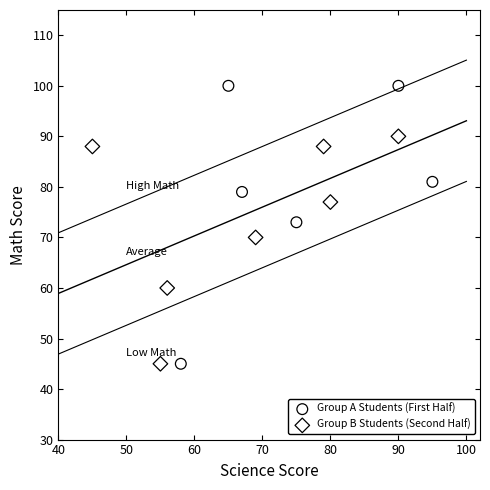

Which series has the largest Y range (max minus min)?

Group A Students (First Half)